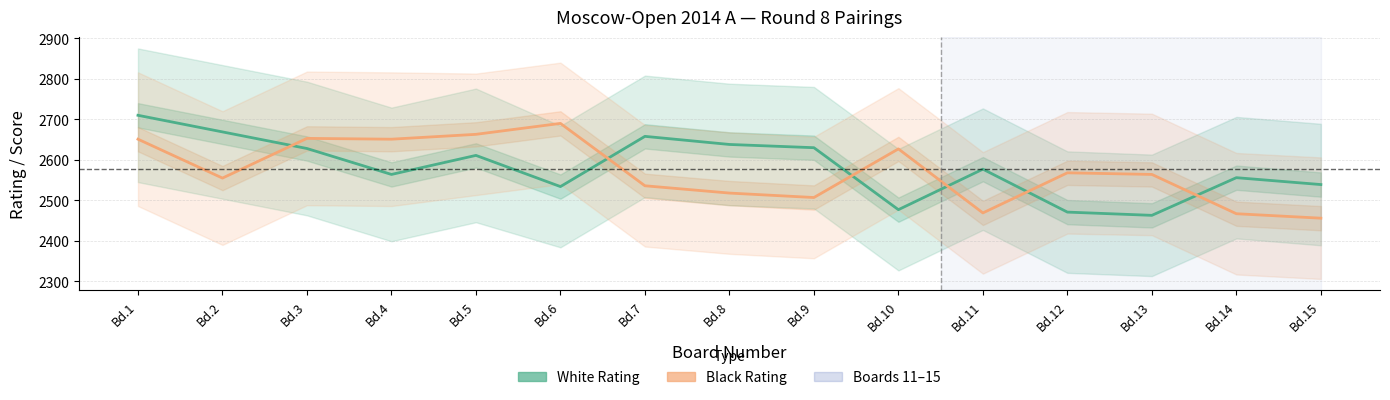

True or false: Black Rating and White Rating intersect in this chart.

True